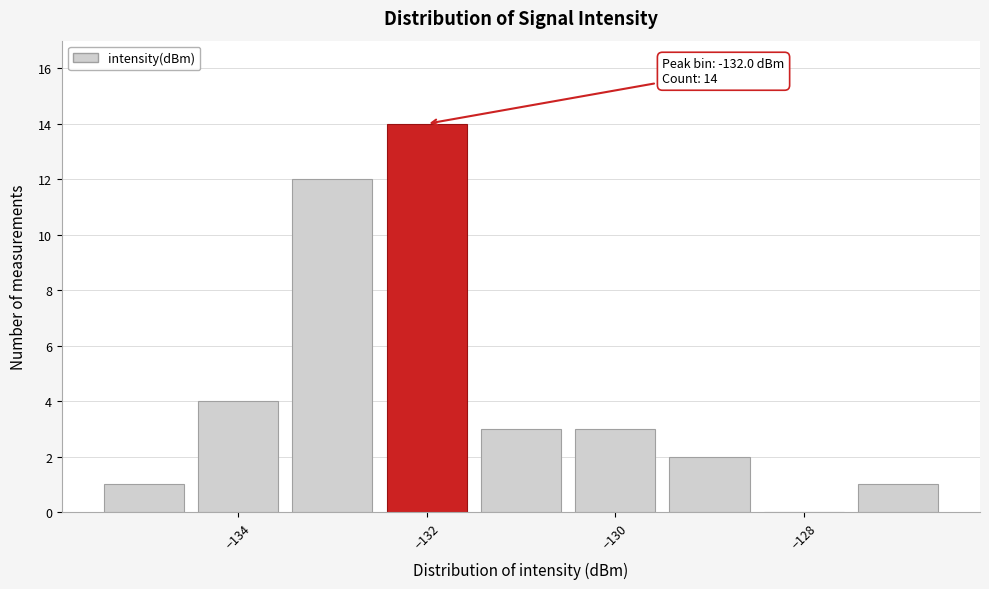

Which range on the x-axis has the tallest bar?

-132.5 to -131.5